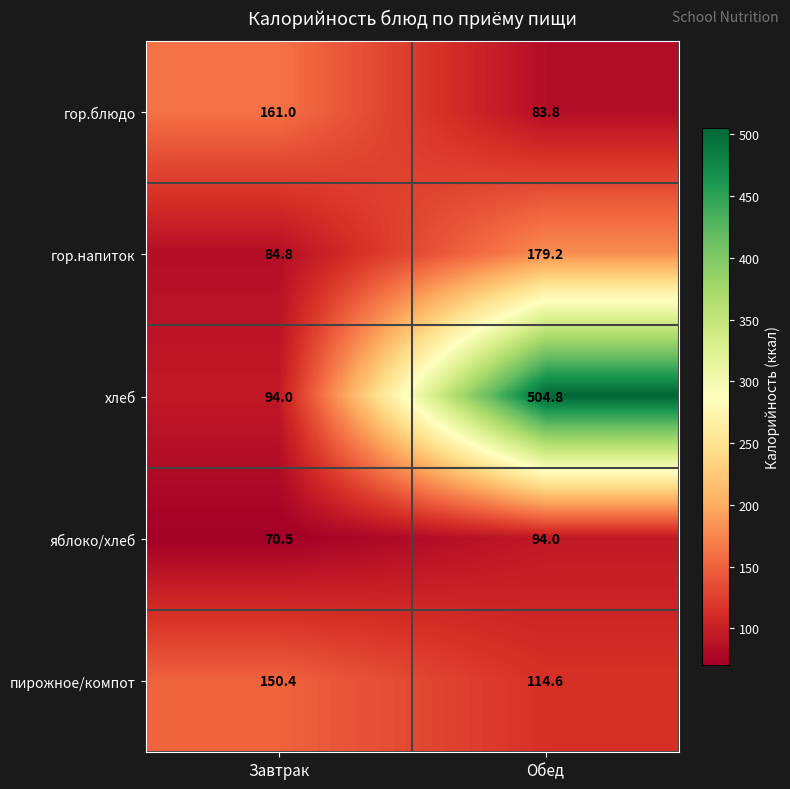

Which series has the largest range (max minus min)?

хлеб